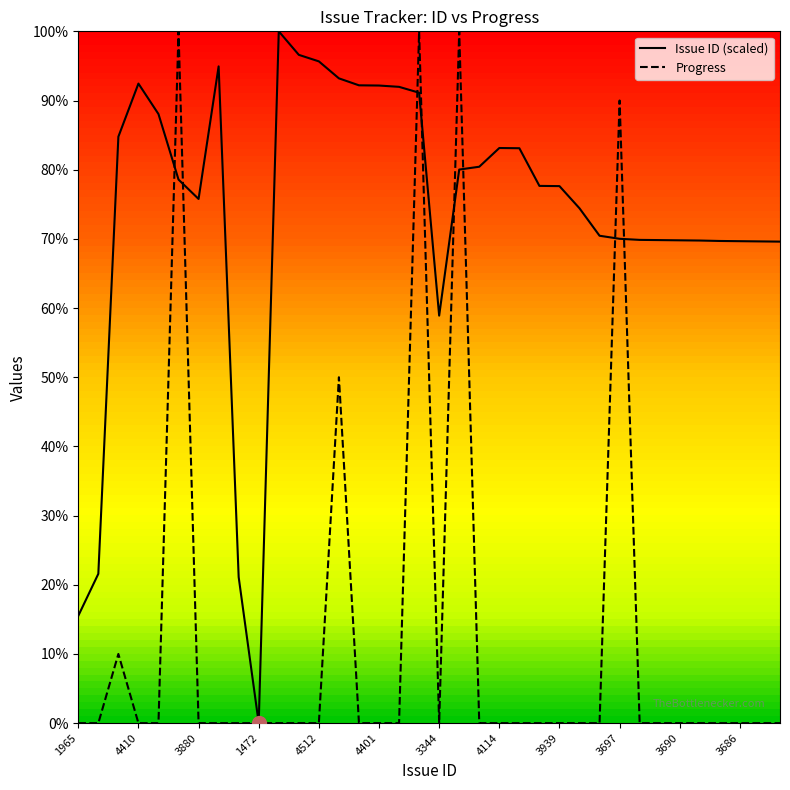

Rank the series by their average value, from highest to lowest.

Issue ID (scaled), Progress